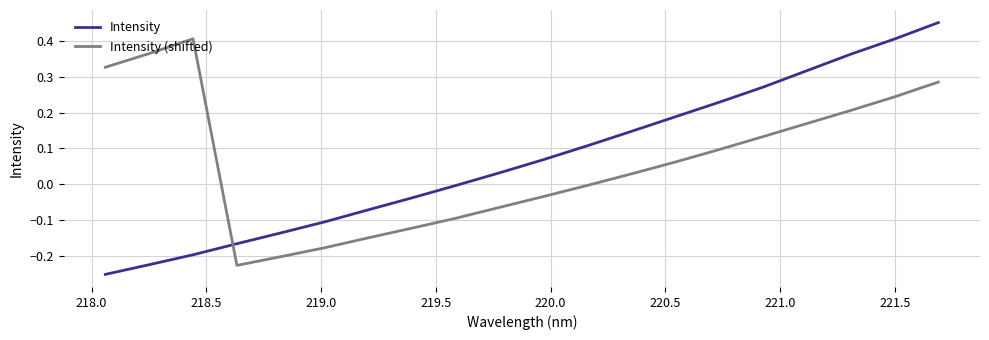

Rank the series by their maximum value, from lowest to highest.

Intensity (shifted), Intensity